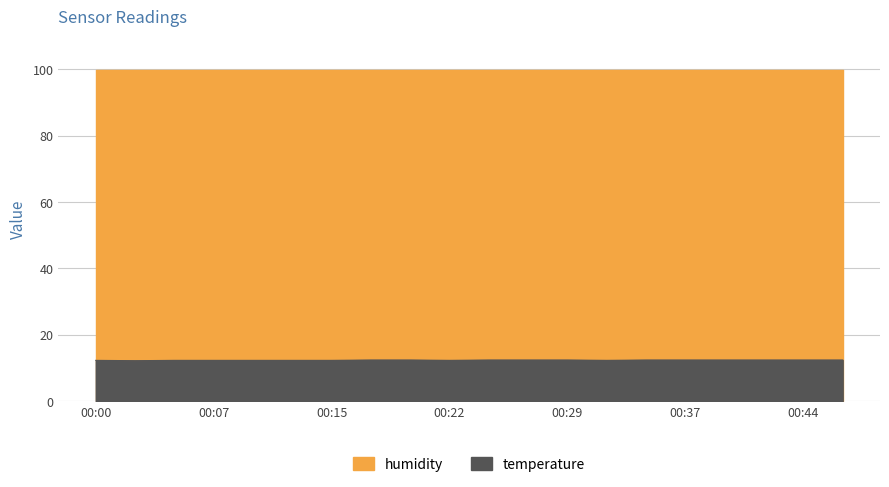

What is the change in value from 00:12 to 00:37?

+0.1